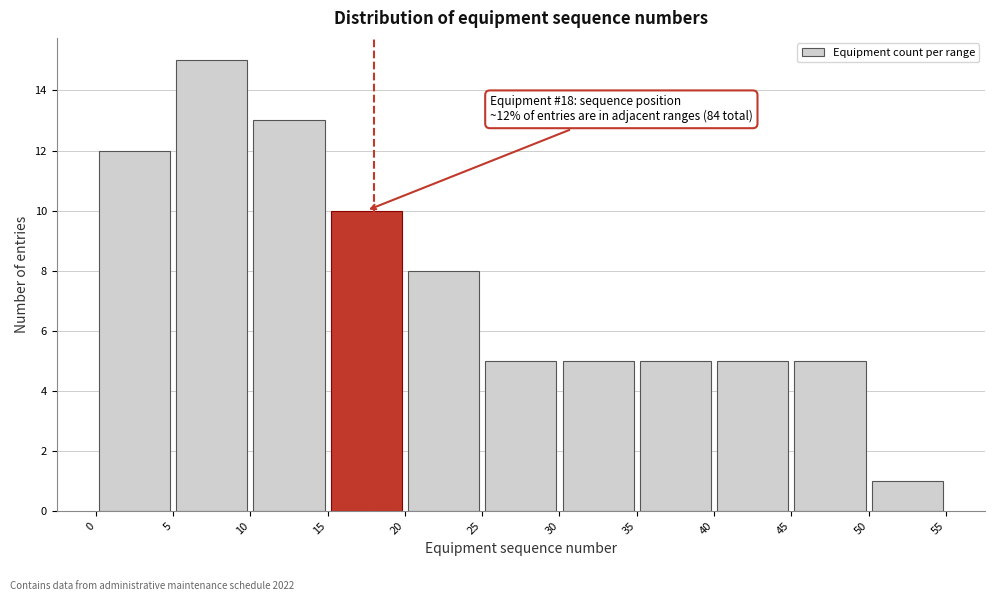

Which range on the x-axis has the tallest bar?

5 to 10